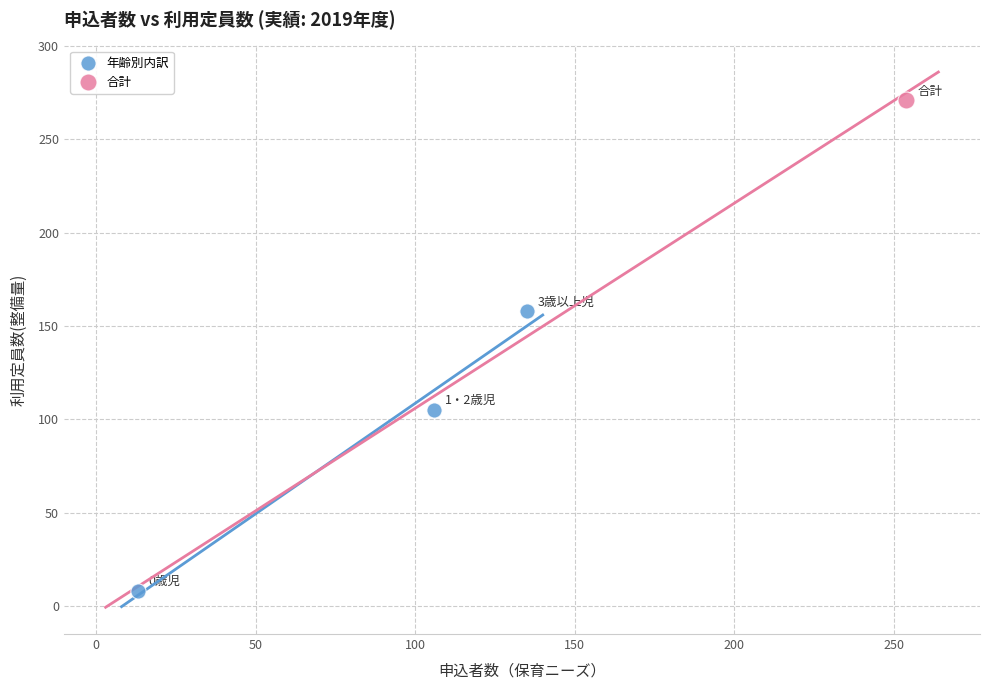

What are all the series names shown in the legend?

年齢別内訳, 合計